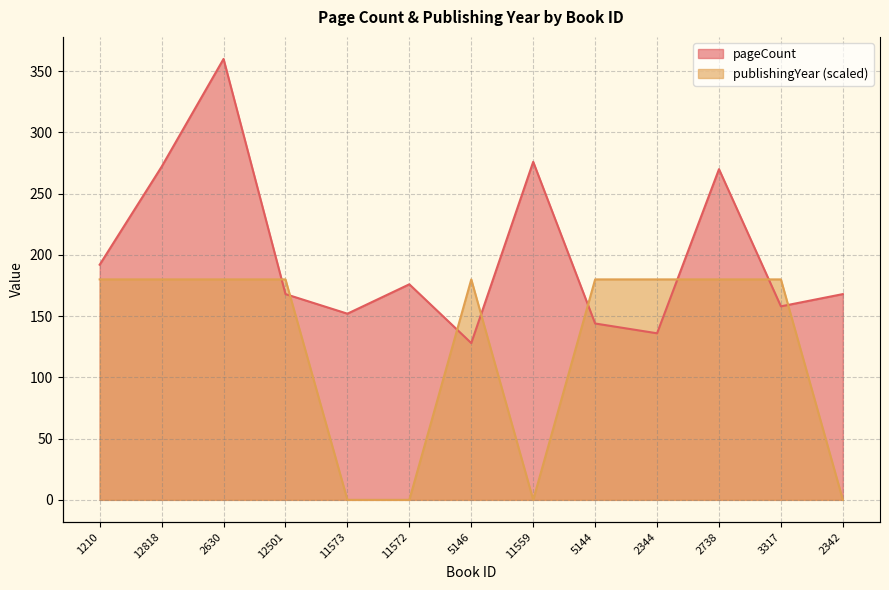

Rank the series by their maximum value, from highest to lowest.

pageCount, publishingYear